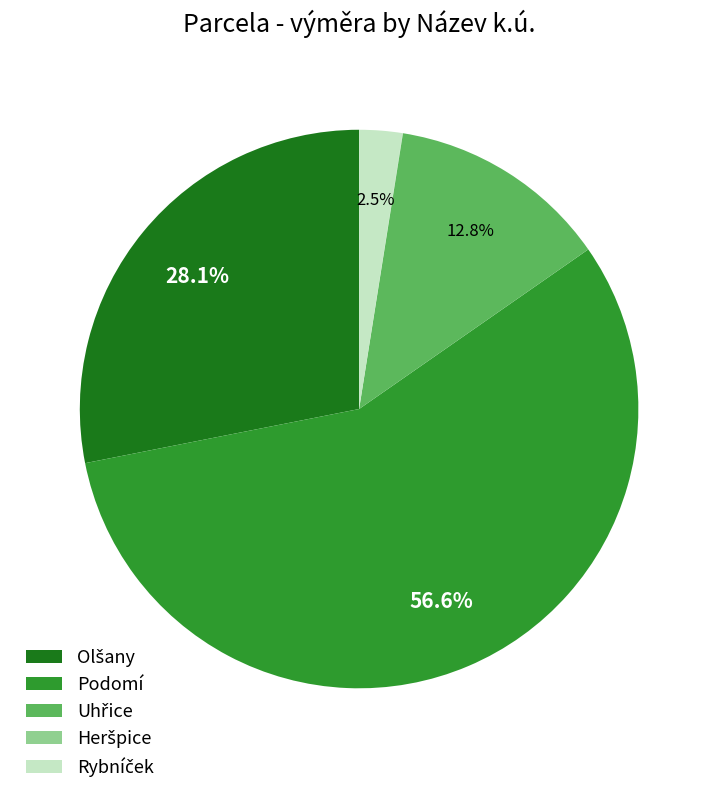

Which slice is the largest?

Podomí